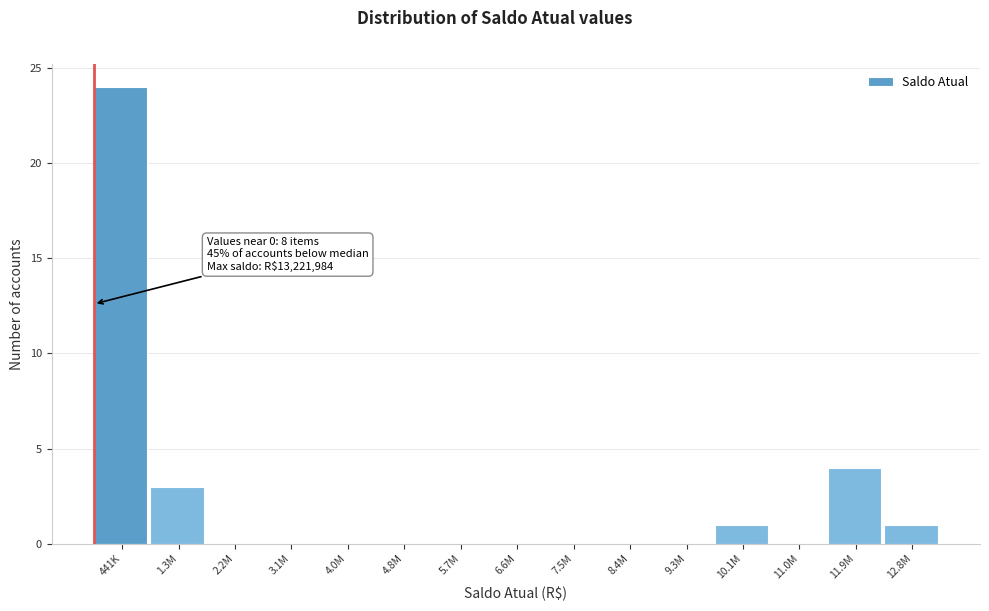

Reading left to right, what are all the values shown in this chart?

441K=24	1.3M=3	2.2M=0	3.1M=0	4.0M=0	4.8M=0	5.7M=0	6.6M=0	7.5M=0	8.4M=0	9.3M=0	10.1M=1	11.0M=0	11.9M=4	12.8M=1